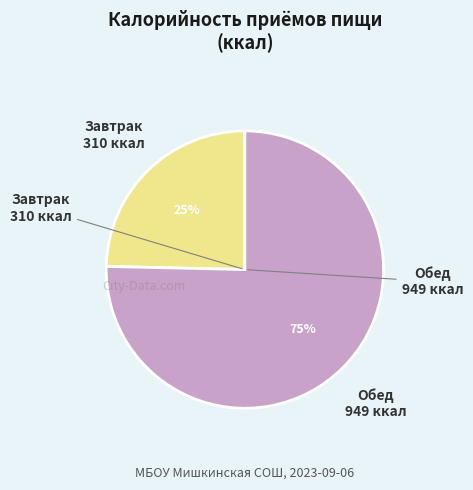

Does any single category account for the majority?

Yes